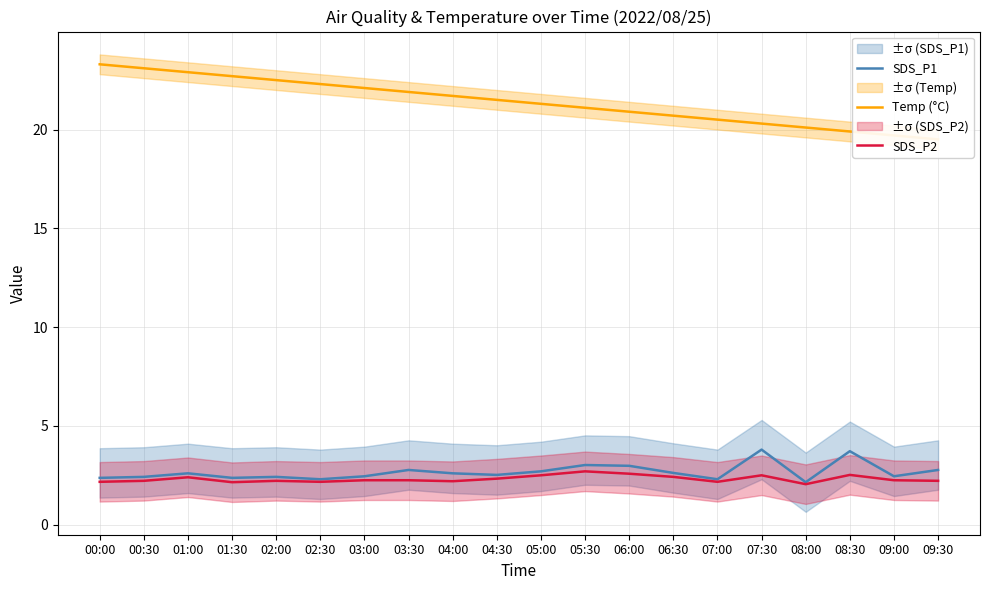

True or false: SDS_P2 and Temp (°C) cross at least once.

False